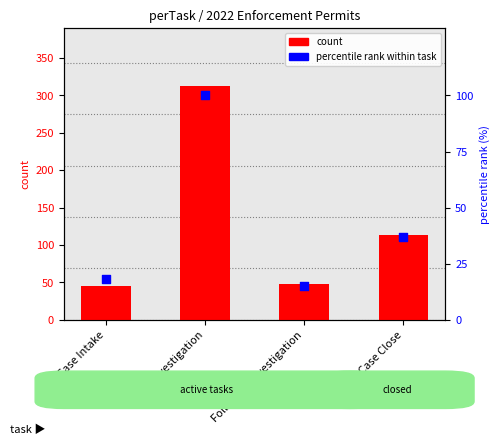

Which series has the widest spread of Y values?

count